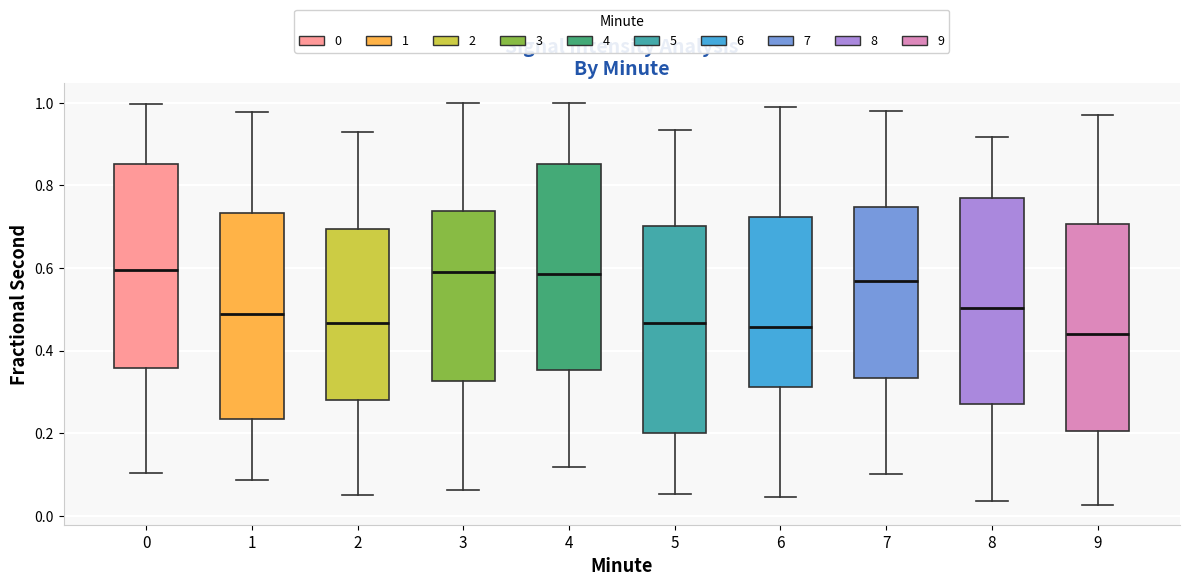

Where is the upper edge of the box at x = 8 on the y-axis? The values are not printed on the chart, so give them approximately, as read against the axis.

0.76